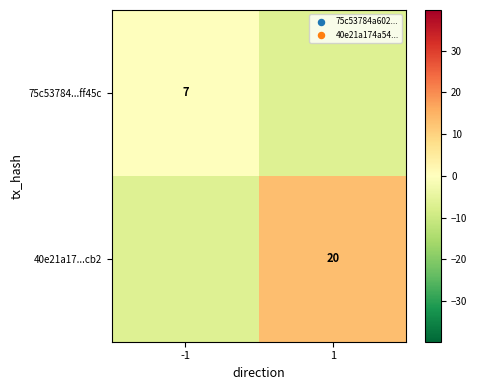

Is it true that 75c53784...ff45c equals 0.4 at -1?

False